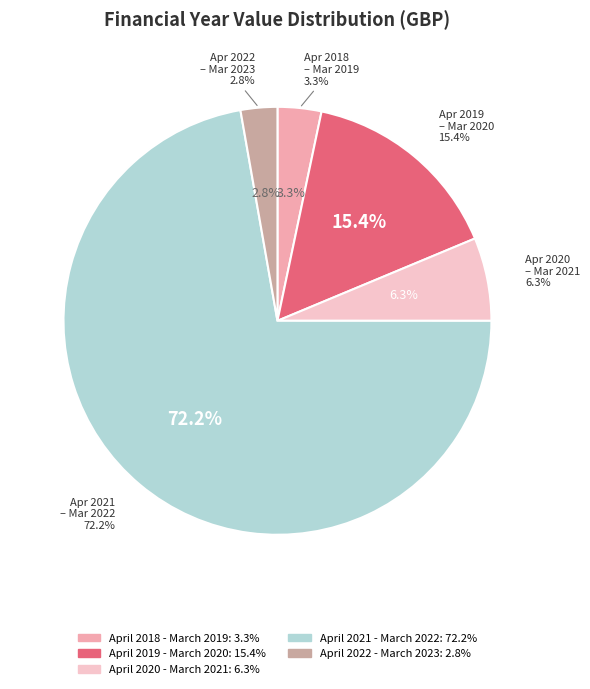

Which category has the smallest portion of the pie?

April 2022 - March 2023